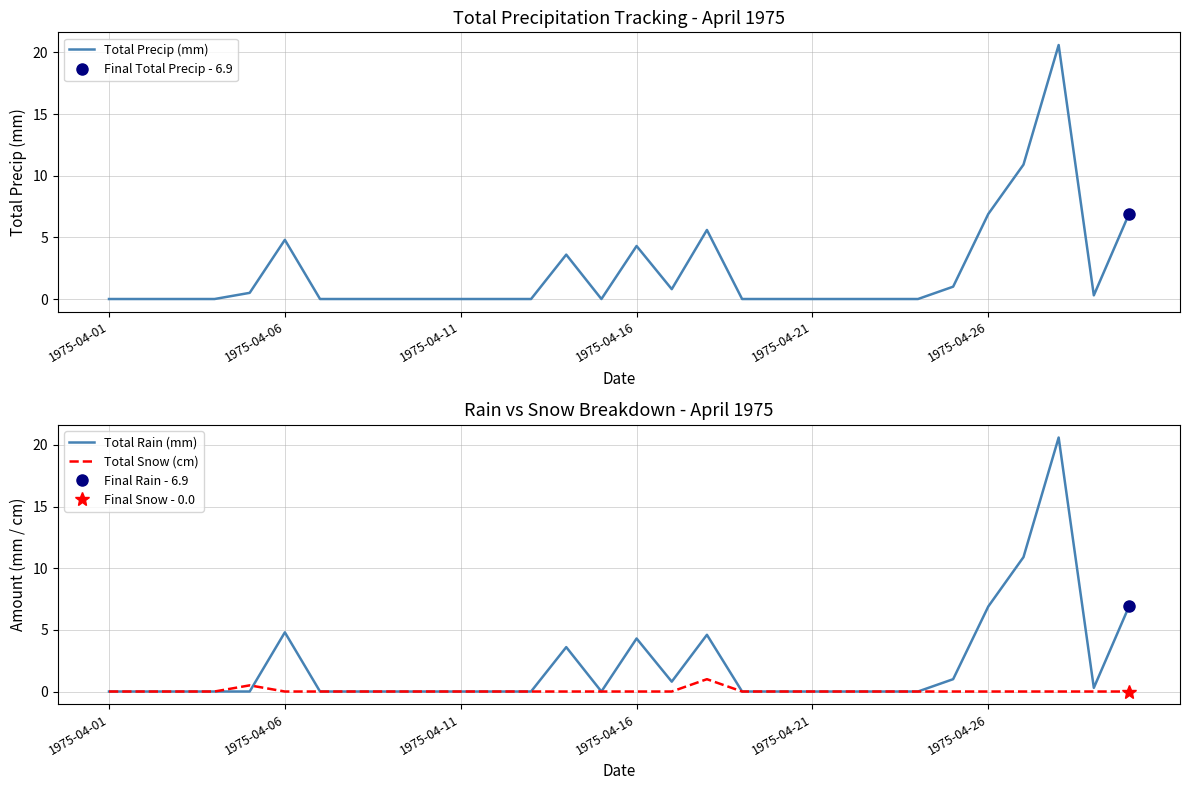

What is the difference between the maximum and minimum values in the Total Precip (mm) series?

20.6